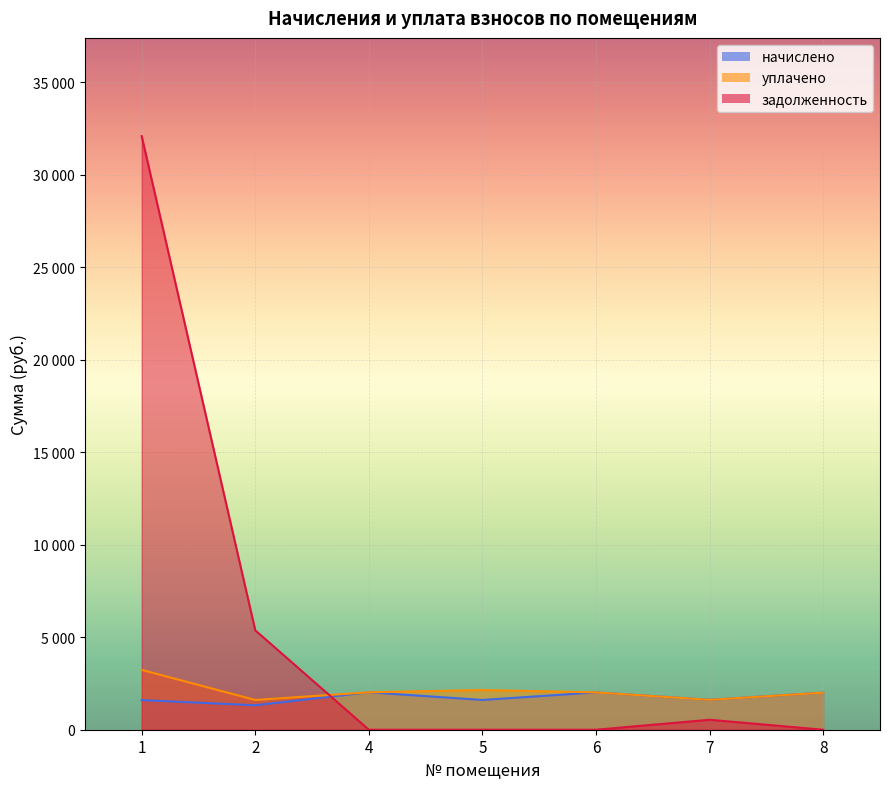

The начислено series shows 2802.8 at 6. True or false?

False